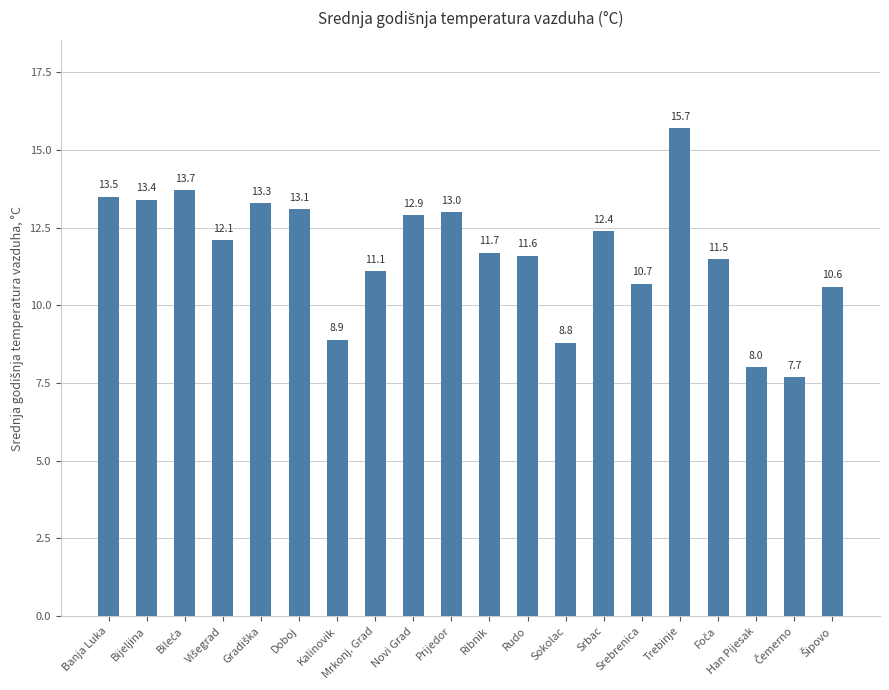

The value at Bijeljina is 6.3. True or false?

False